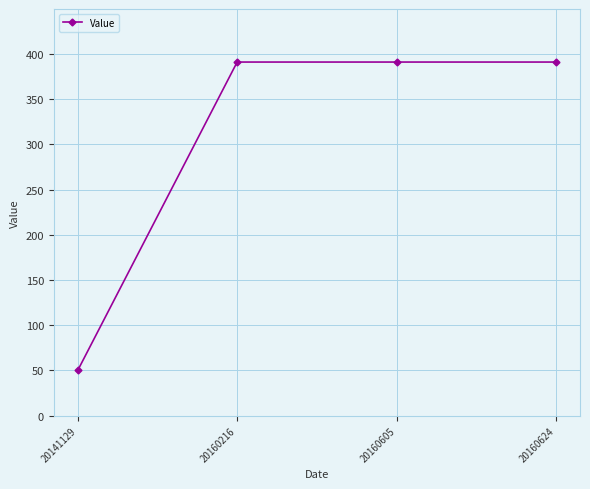

Which has a higher value, 20141129 or 20160605?

20160605